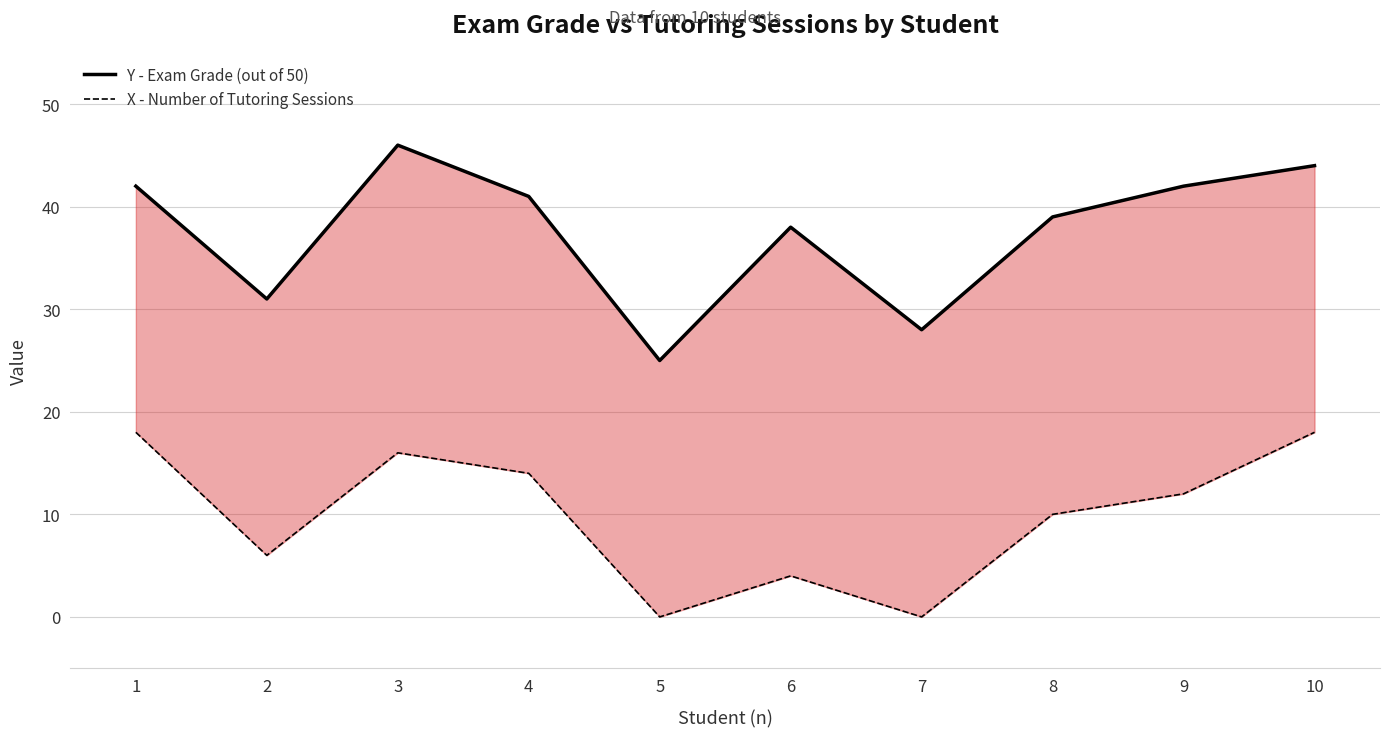

True or false: Y - Exam Grade (out of 50) has a value of 38 at 6.

True